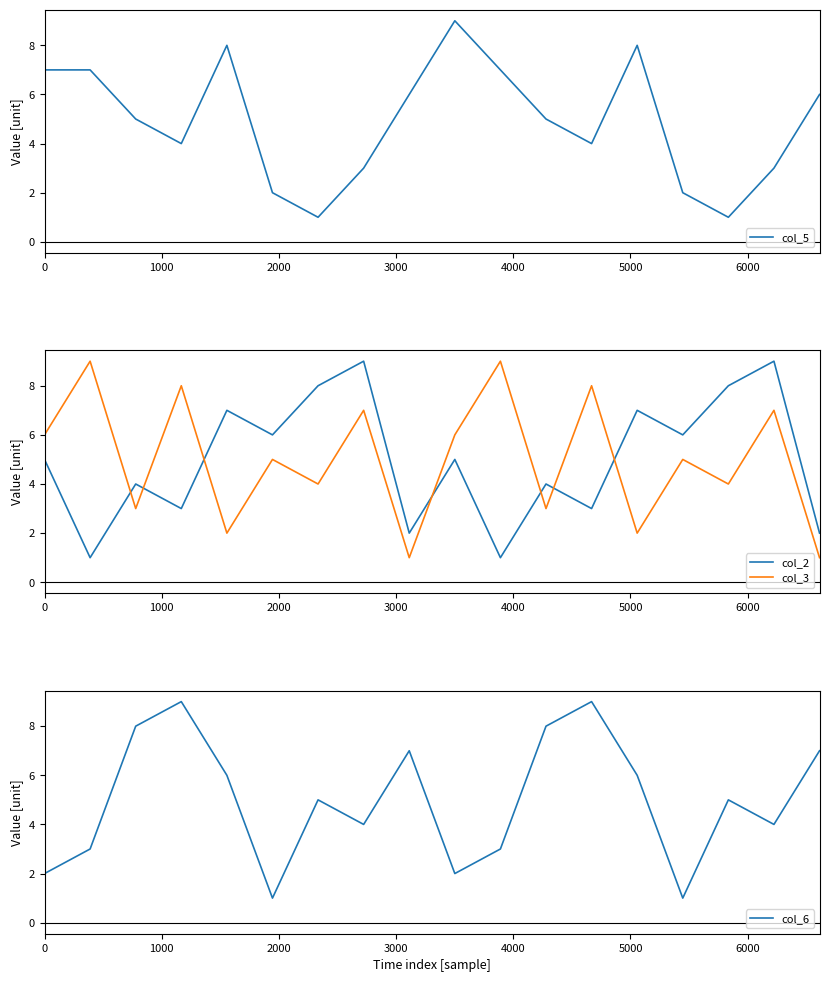

Reading left to right, transcribe all the data shown in this chart.

col_5: 7	7	5	4	8	2	1	3	6	9	7	5	4	8	2	1	3	6
col_2: 5	1	4	3	7	6	8	9	2	5	1	4	3	7	6	8	9	2
col_3: 6	9	3	8	2	5	4	7	1	6	9	3	8	2	5	4	7	1
col_6: 2	3	8	9	6	1	5	4	7	2	3	8	9	6	1	5	4	7